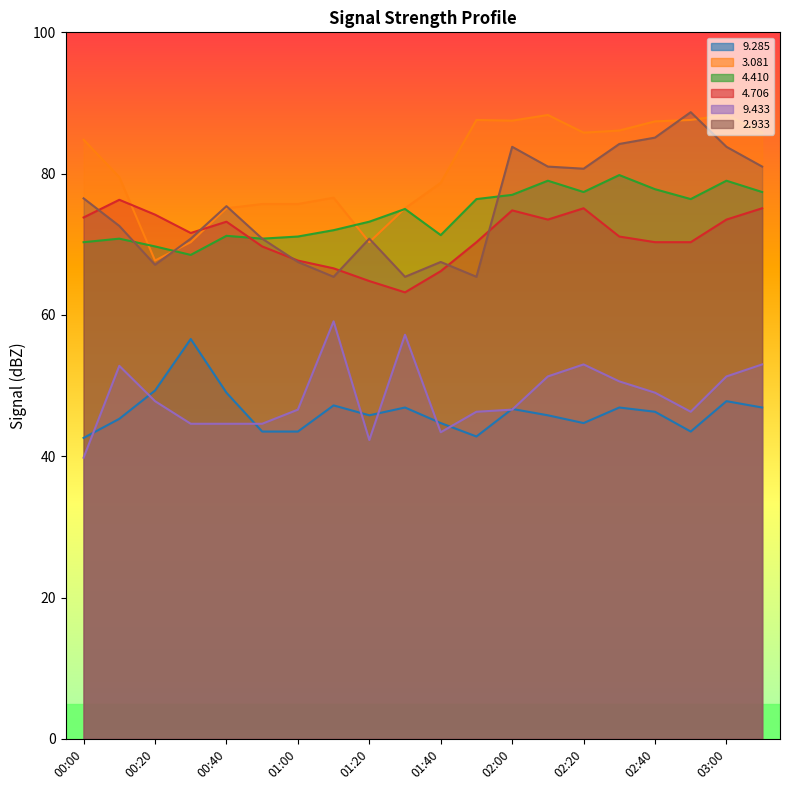

At which category is the sum across all series the highest?

03:00